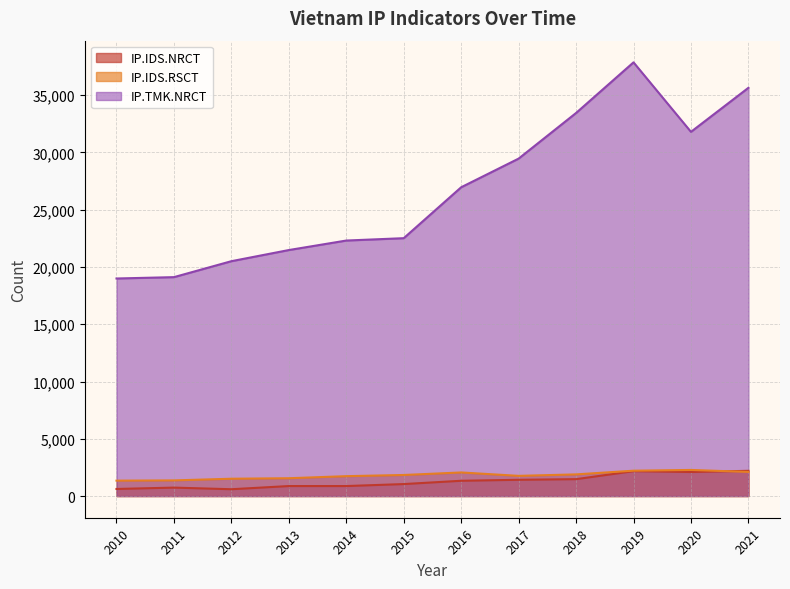

Reading left to right, list all the values displayed in this chart.

IP.IDS.NRCT: 618	737	595	873	873	1046	1334	1420	1475	2173	2098	2203
IP.IDS.RSCT: 1346	1367	1512	1556	1736	1839	2060	1763	1891	2214	2279	2107
IP.TMK.NRCT: 18998	19116	20509	21482	22312	22518	26965	29467	33451	37872	31804	35648